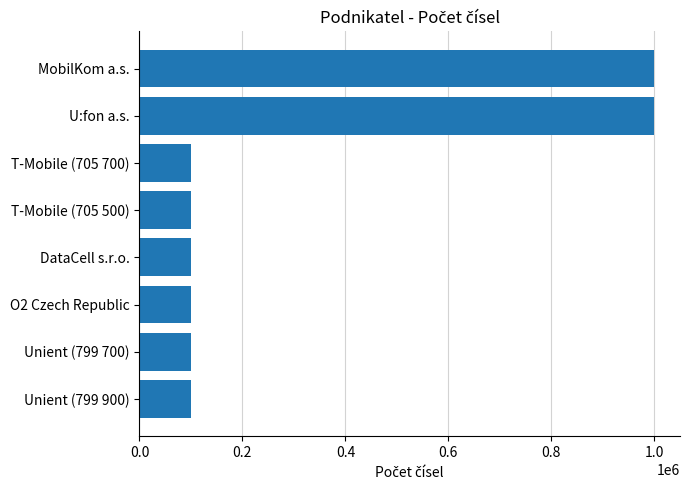

Reading top to bottom, what are all the values shown in this chart?

MobilKom a.s.=1000000	U:fon a.s.=1000000	T-Mobile (705 700)=100000	T-Mobile (705 500)=100000	DataCell s.r.o.=100000	O2 Czech Republic=100000	Unient (799 700)=100000	Unient (799 900)=100000